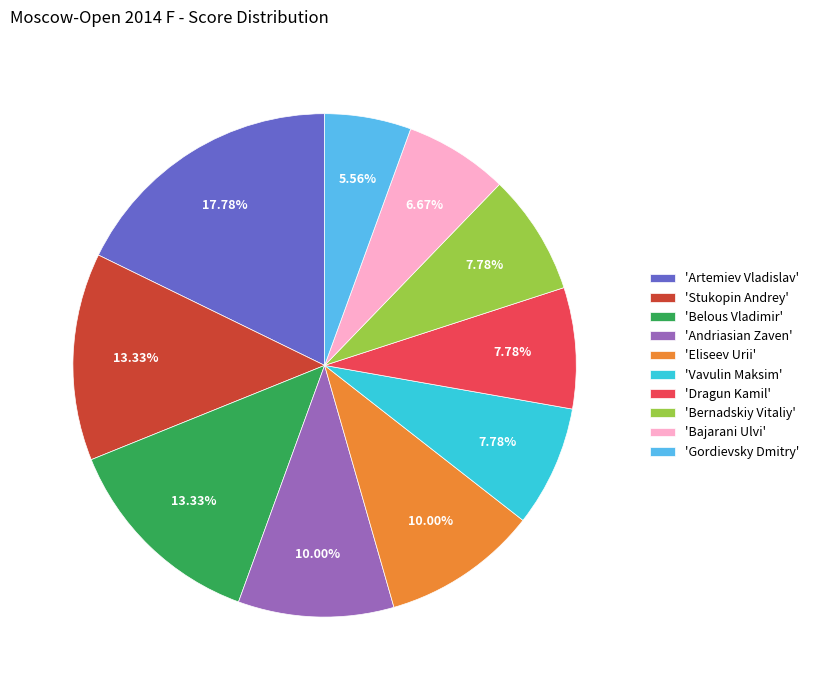

Which has a higher value, 'Artemiev Vladislav' or 'Belous Vladimir'?

'Artemiev Vladislav'